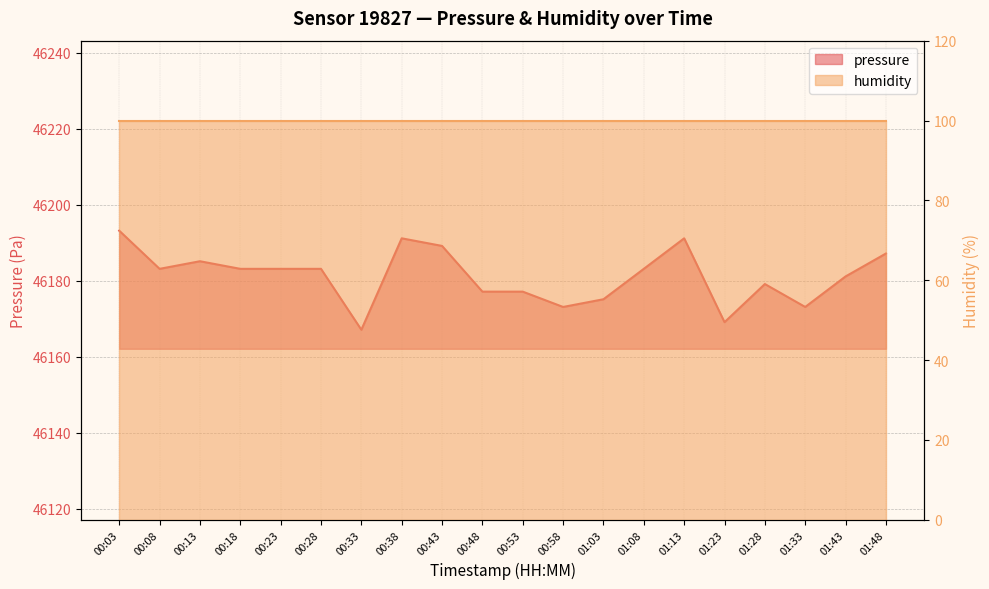

Which has a higher value, 01:08 or 01:28?

01:08